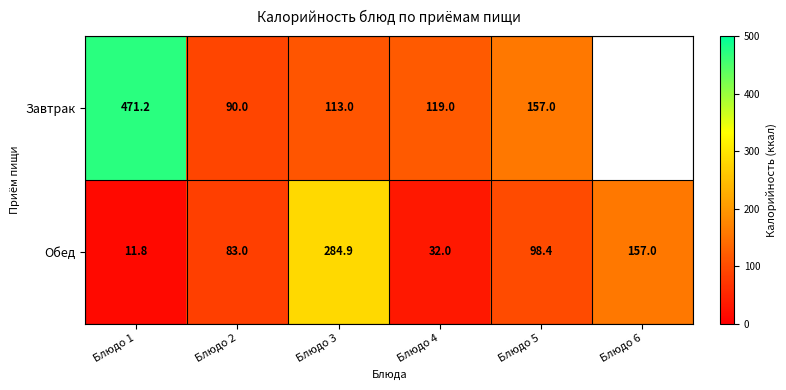

Is the value of Завтрак at Блюдо 4 greater than the value of Обед at Блюдо 4?

Yes